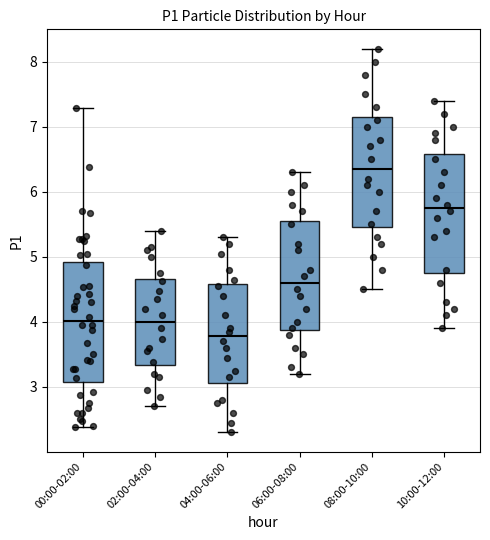

Reading left to right, transcribe this box plot: for each box, give where its median line is, the range the box spans, and where its two whiskers end, as read against the y-axis. The values are not printed on the chart, so give them approximately, as read against the axis.

00:00-02:00: median 4.0, box 3.1 to 4.9, whiskers 2.4 to 7.3
02:00-04:00: median 4.0, box 3.3 to 4.7, whiskers 2.7 to 5.4
04:00-06:00: median 3.8, box 3.1 to 4.6, whiskers 2.3 to 5.3
06:00-08:00: median 4.6, box 3.9 to 5.6, whiskers 3.2 to 6.3
08:00-10:00: median 6.4, box 5.5 to 7.2, whiskers 4.5 to 8.2
10:00-12:00: median 5.8, box 4.8 to 6.6, whiskers 3.9 to 7.4